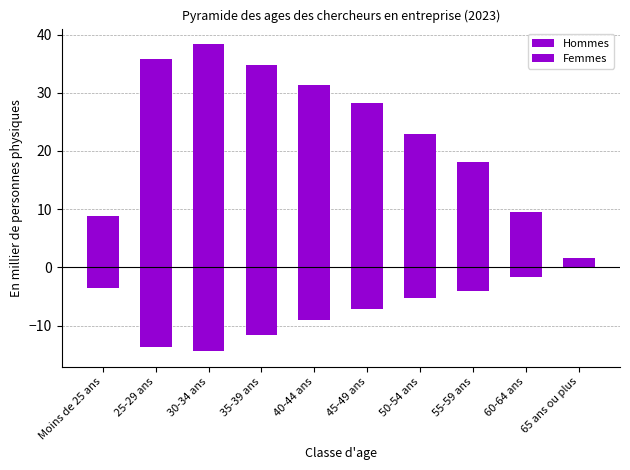

The value of Femmes at 45-49 ans is -4.4. True or false?

False